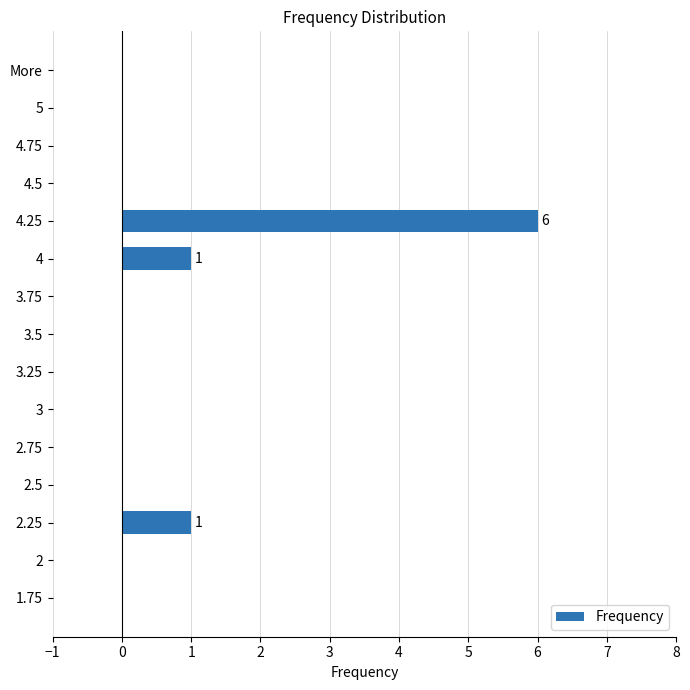

Which has a higher value, 4.75 or 4?

4